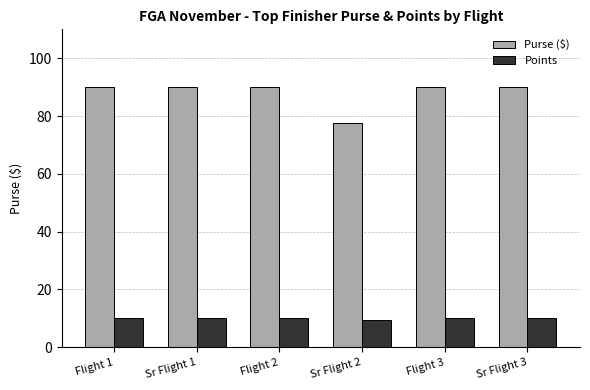

What is the lowest value of the Points series?

9.5